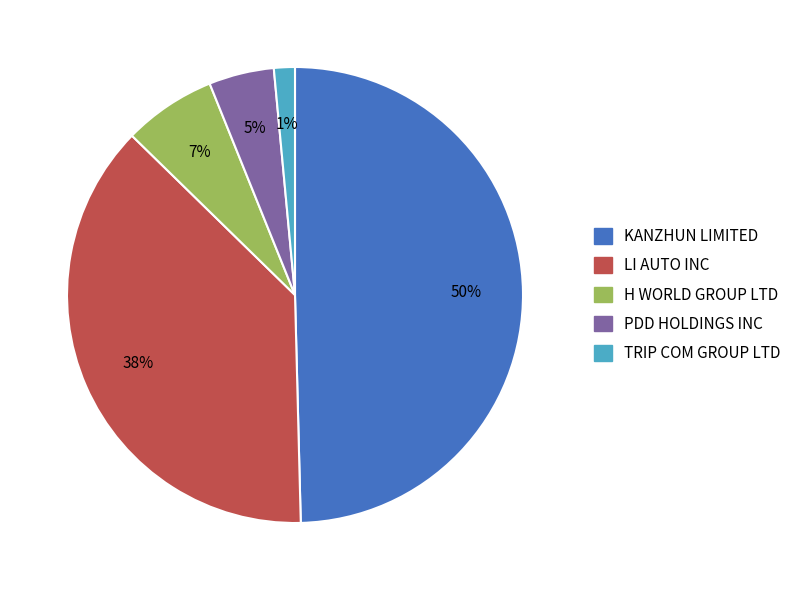

Which category has the biggest portion of the pie?

KANZHUN LIMITED